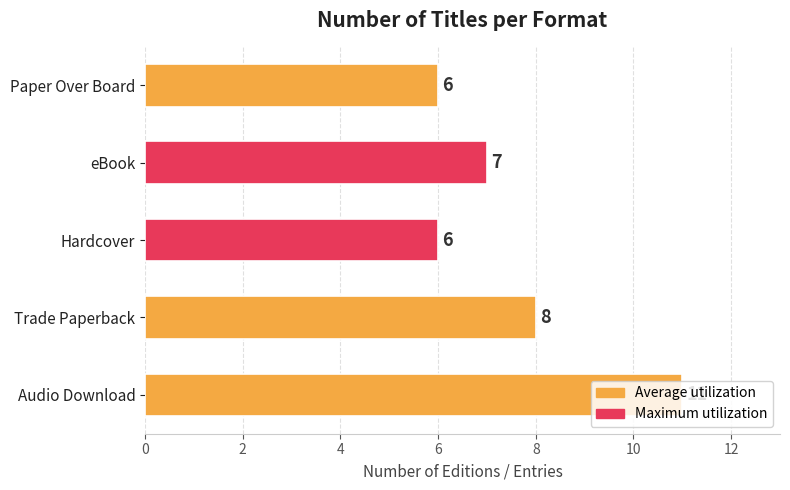

The value at Trade Paperback is 4. True or false?

False